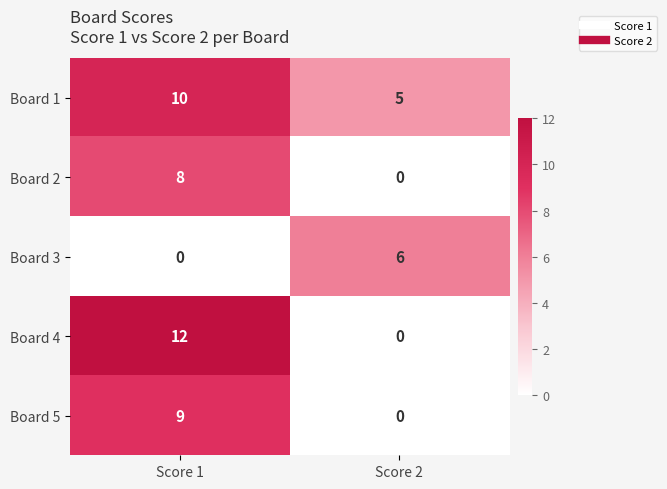

At Score 1, list the series in order from largest to smallest.

Board 4, Board 1, Board 5, Board 2, Board 3